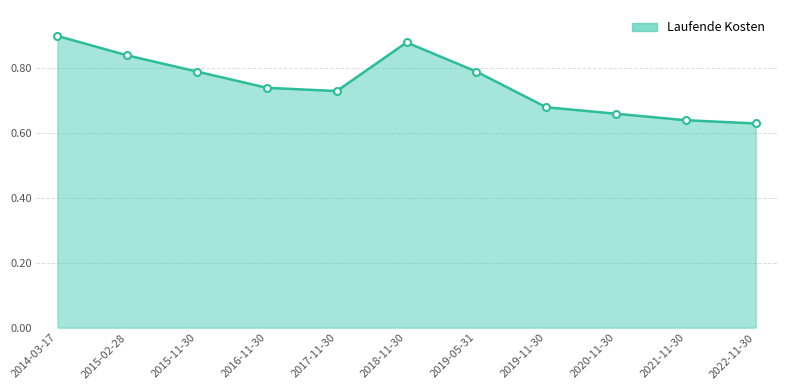

Is it true that the value at 2014-03-17 is 0.9?

True